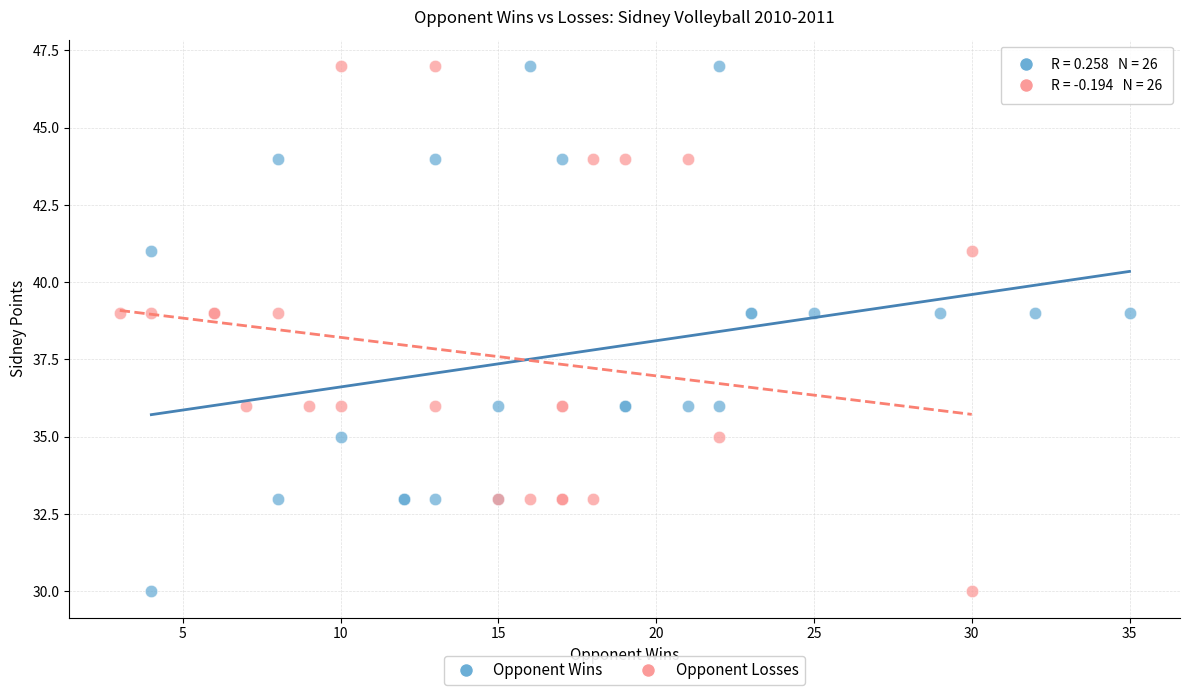

What are all the series names shown in the legend?

Opponent Wins, Opponent Losses